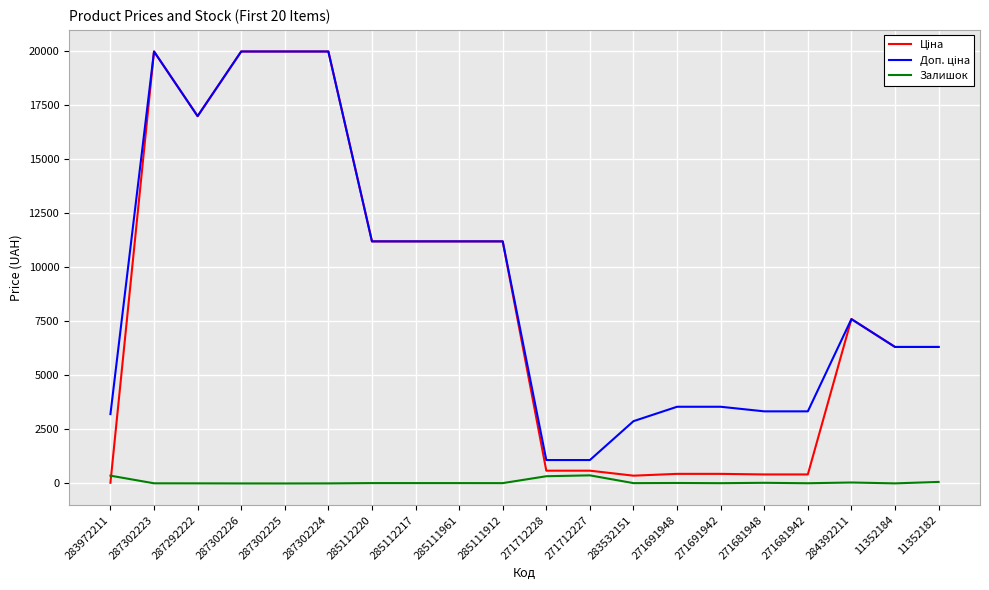

What is the maximum value shown in the chart?

19964.2